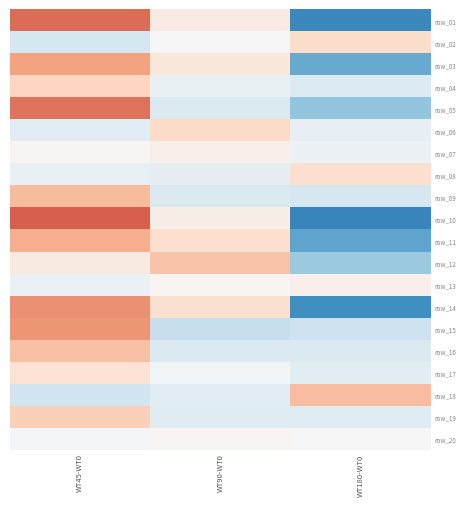

At which category does the chart reach its minimum across all series?

WT180-WT0